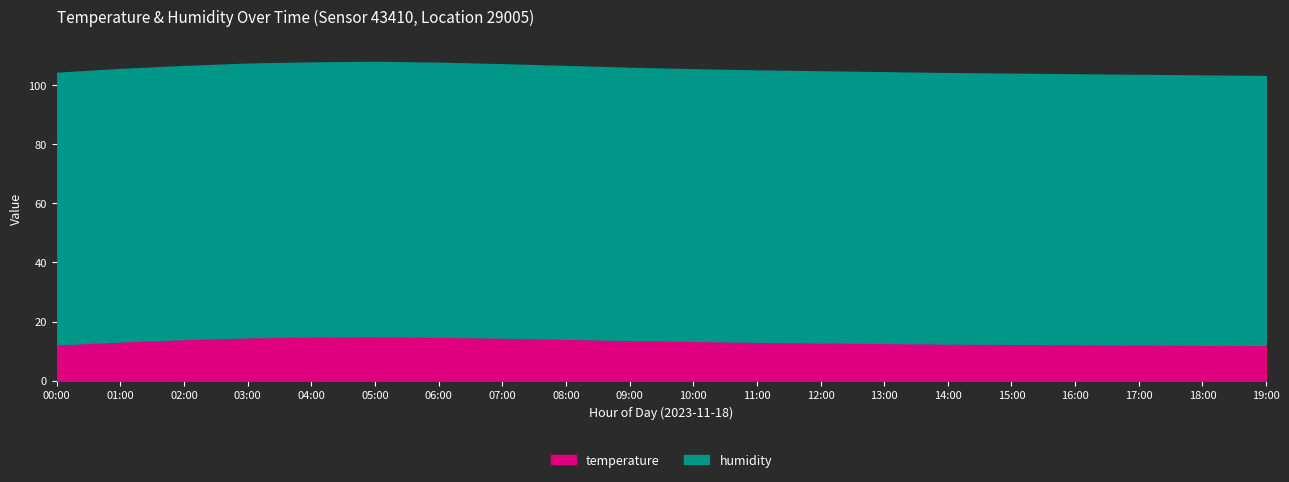

At which label does humidity first exceed 91?

00:00